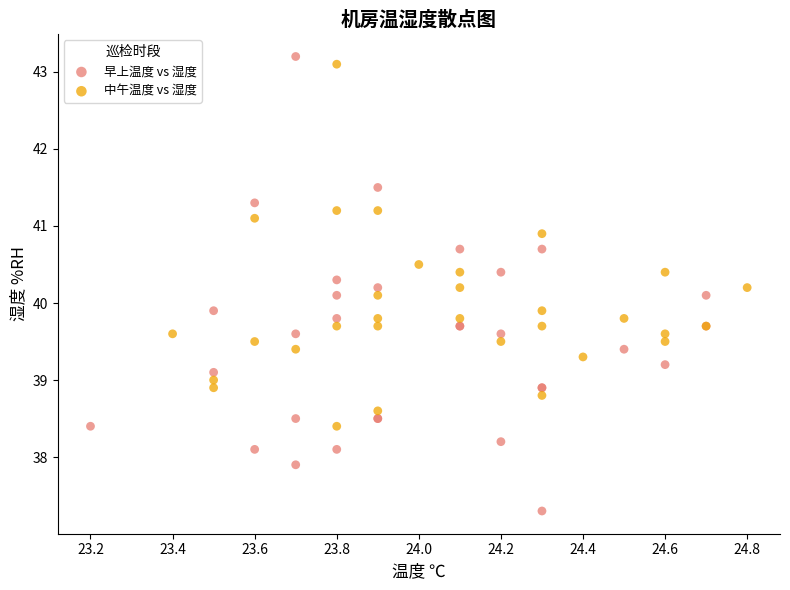

What are all the series names shown in the legend?

早上温度 vs 湿度, 中午温度 vs 湿度